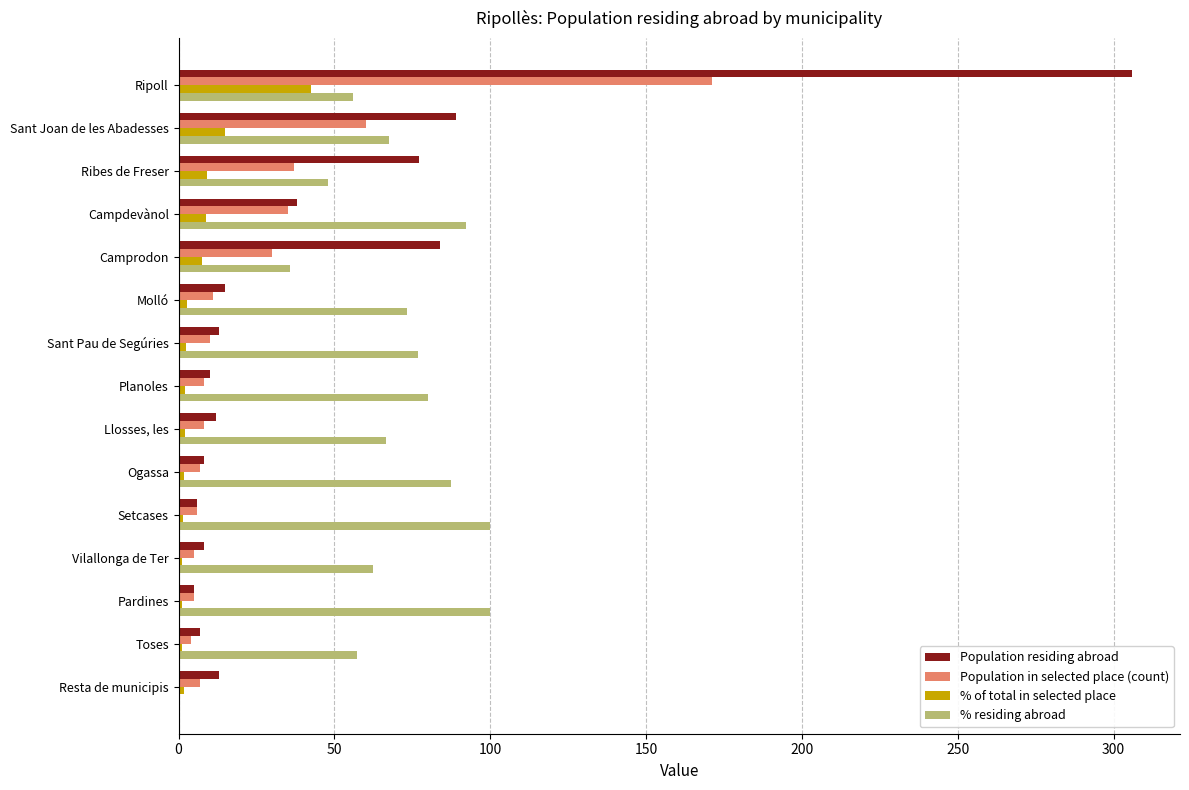

The value of % residing abroad at Ribes de Freser is 27.8. True or false?

False